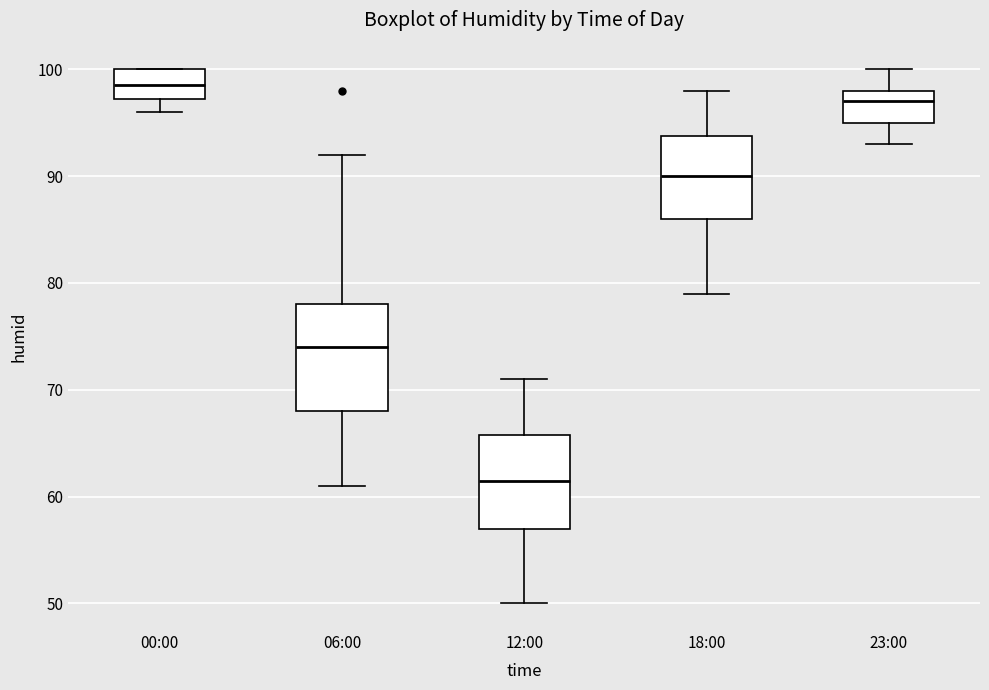

Reading left to right, transcribe this box plot: for each box, give where its median line is, the range the box spans, and where its two whiskers end, as read against the y-axis. The values are not printed on the chart, so give them approximately, as read against the axis.

00:00: median 99, box 97 to 100, whiskers 96 to 100
06:00: median 74, box 68 to 78, whiskers 61 to 92
12:00: median 62, box 57 to 66, whiskers 50 to 71
18:00: median 90, box 86 to 94, whiskers 79 to 98
23:00: median 97, box 95 to 98, whiskers 93 to 100